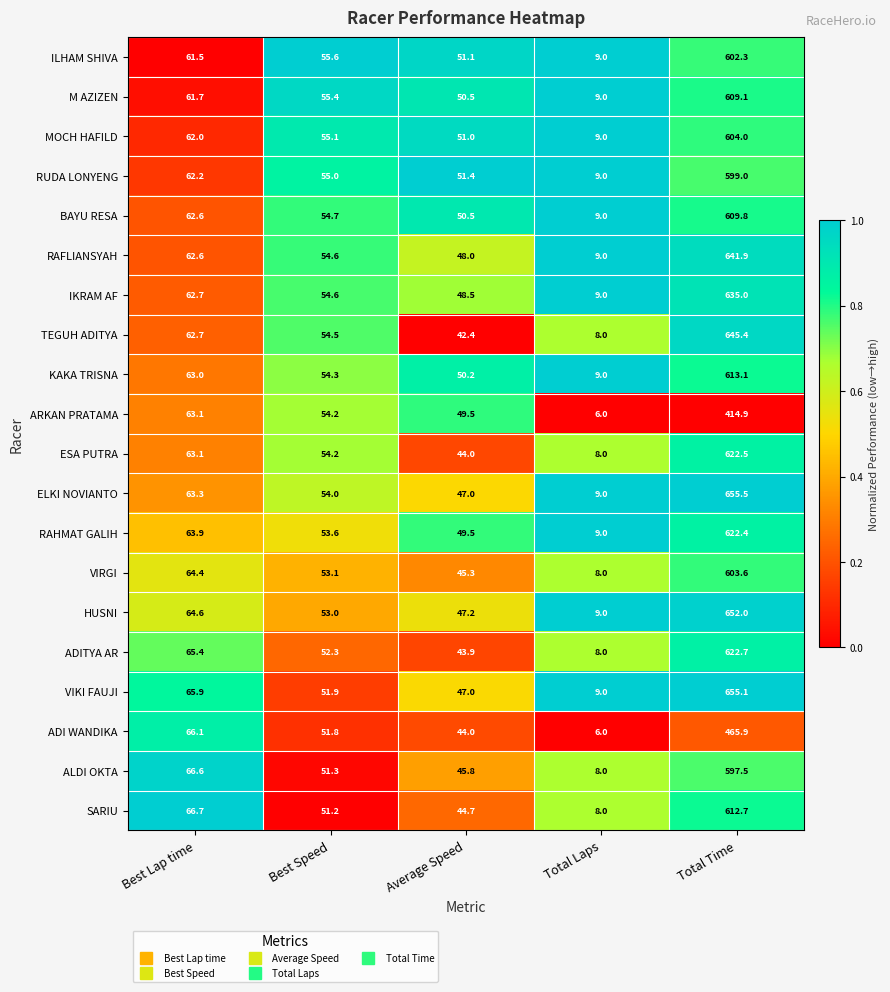

What is the sum of all IKRAM AF values?

809.8